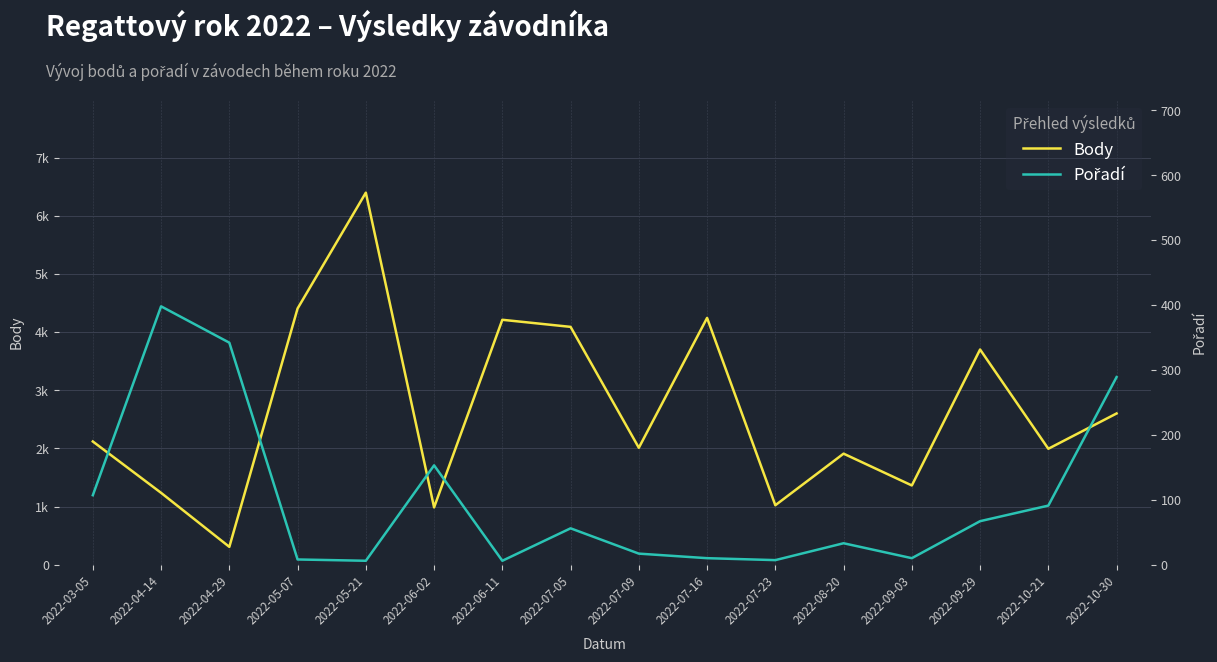

What is the difference between the Body values at 2022-07-05 and 2022-03-05?

1971